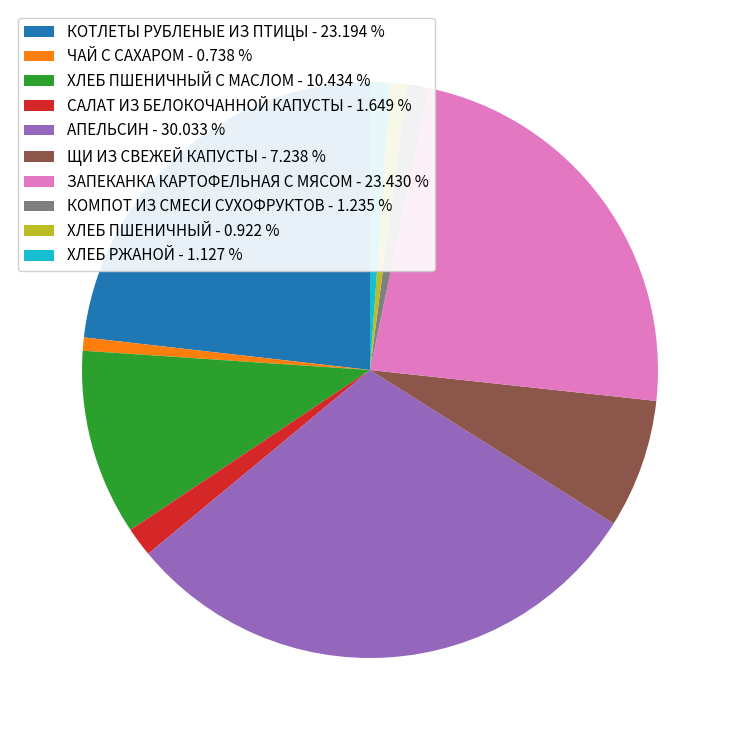

Is there a majority slice in this chart?

No